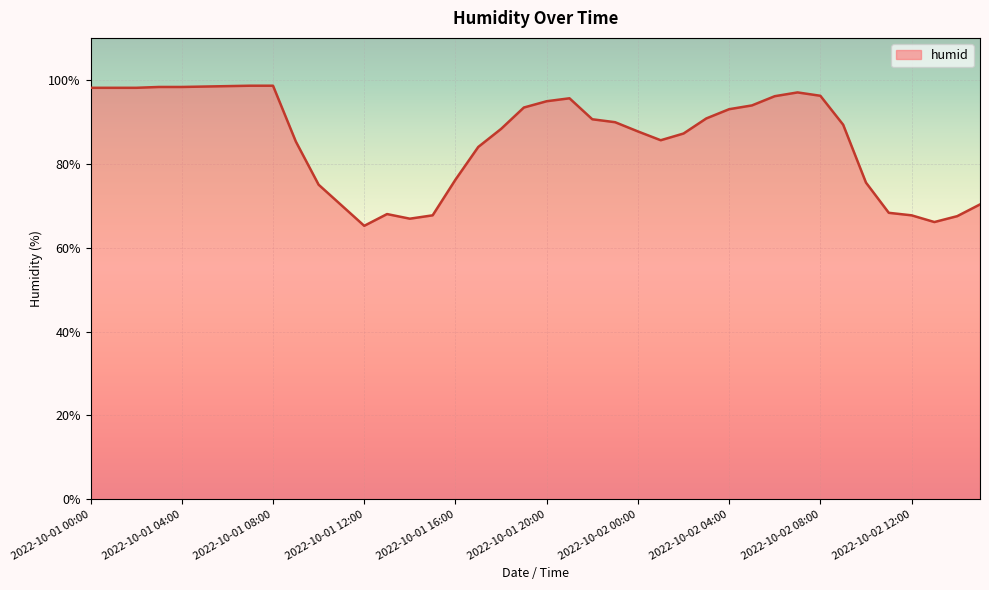

Does the chart have visible grid lines?

Yes